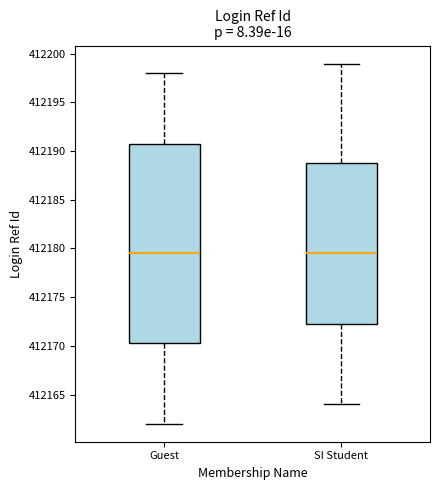

Where does the median line of the box for Guest sit on the y-axis? The values are not printed on the chart, so give them approximately, as read against the axis.

412179.5